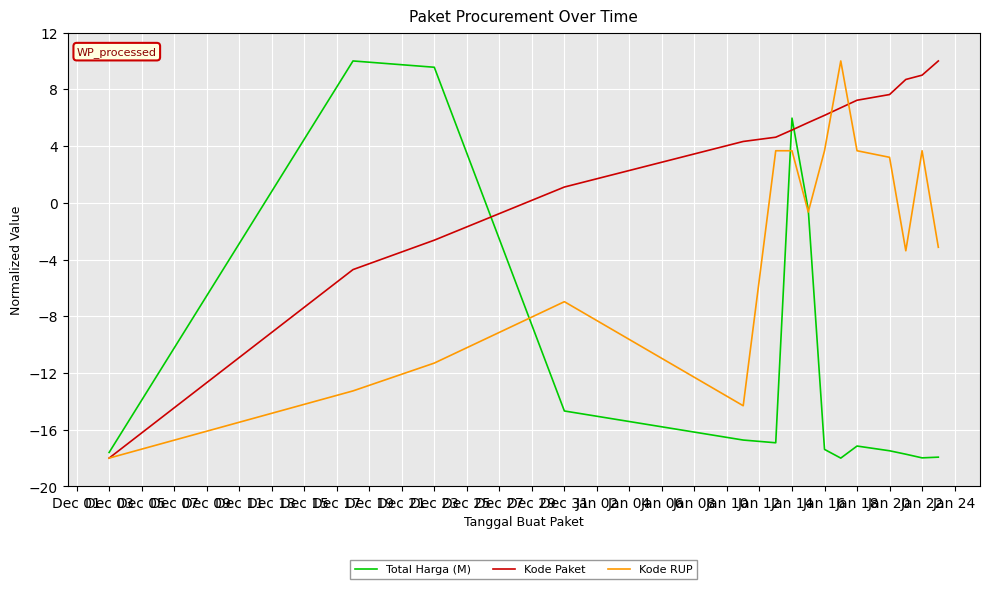

Which series ends up on top after the final intersection of Total Harga (M) and Kode Paket?

Kode Paket